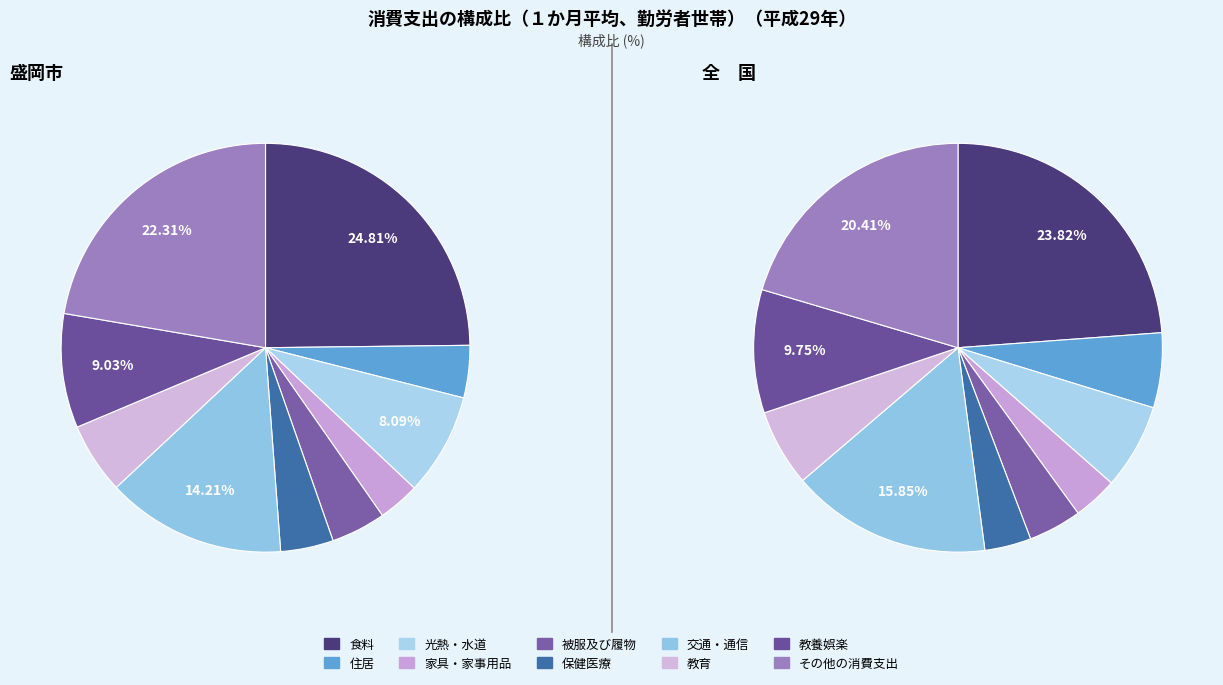

Is the sum of 教育 and 住居 greater than half?

No